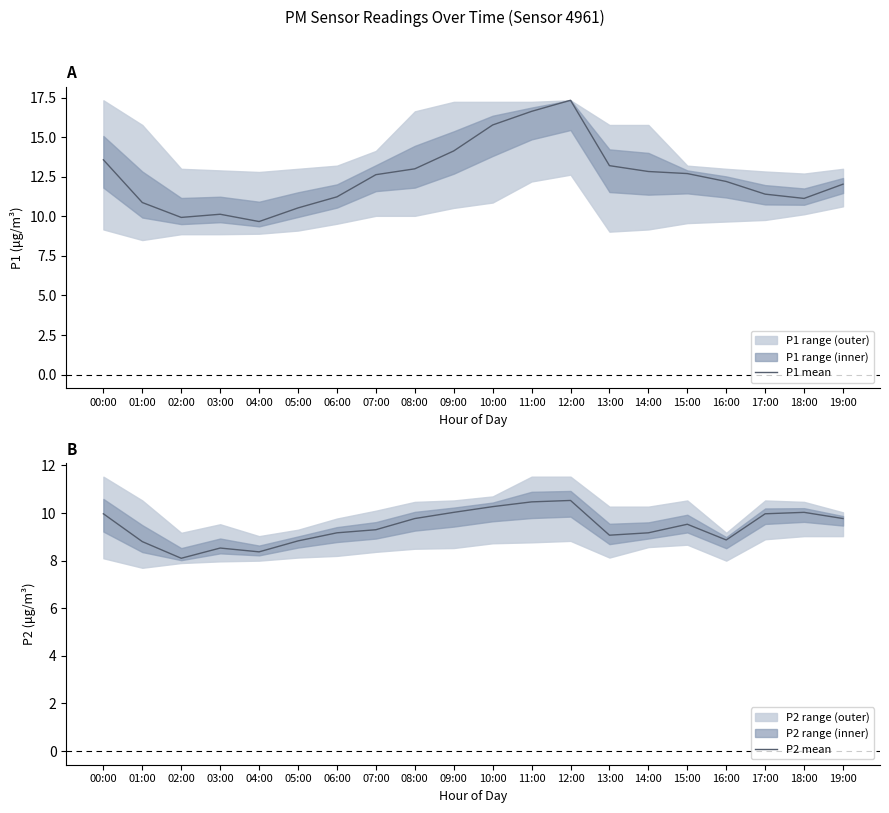

True or false: P1 mean and P2 mean cross at least once.

False